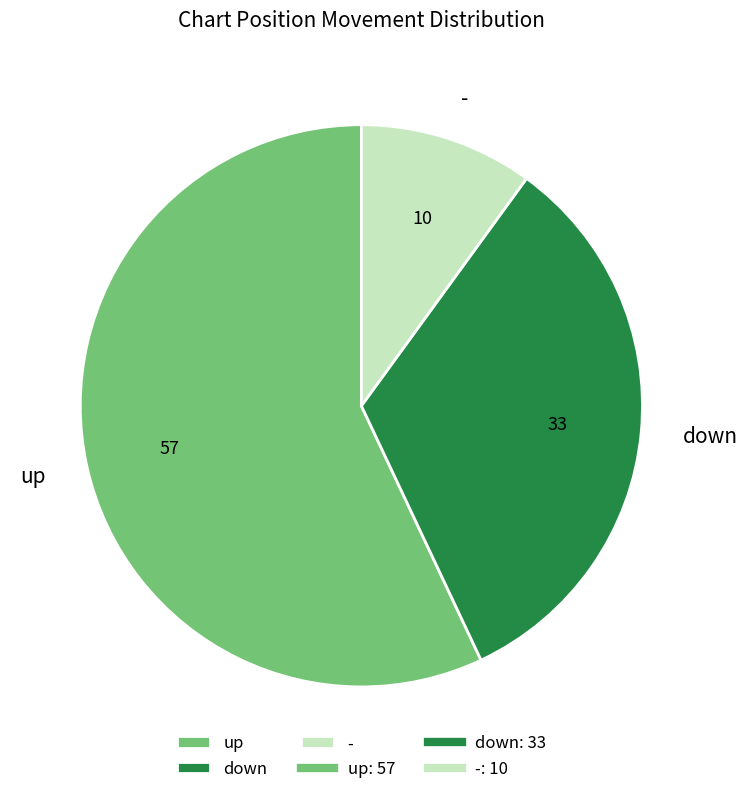

Do down and - together represent more than half of the pie?

No